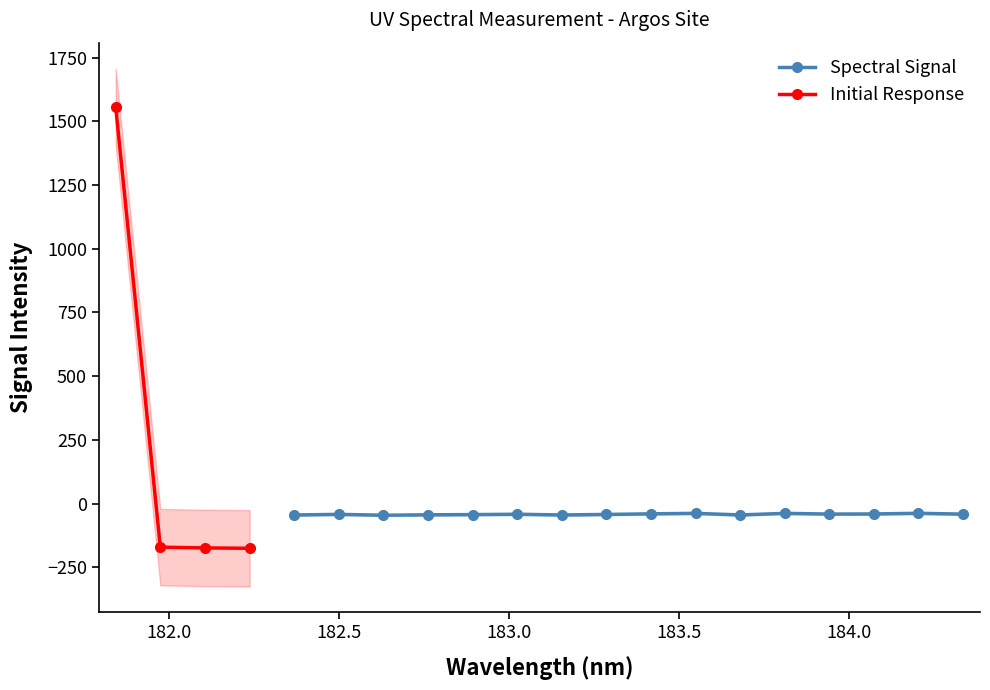

Reading left to right, list all the values displayed in this chart.

181.8418=1557.0	181.9732053322=-170.7	182.1045947288=-173.7	182.2359681898=-175.2	182.3673257152=-44.5	182.498667305=-42.0	182.6299929592=-45.4	182.7613026778=-43.8	182.8925964608=-43.0	183.0238743082=-41.6	183.15513622=-44.4	183.2863821962=-42.3	183.4176122368=-40.0	183.5488263418=-38.1	183.6800245112=-44.3	183.811206745=-38.0	183.9423730432=-40.9	184.0735234058=-40.4	184.2046578328=-37.8	184.3357763242=-41.1